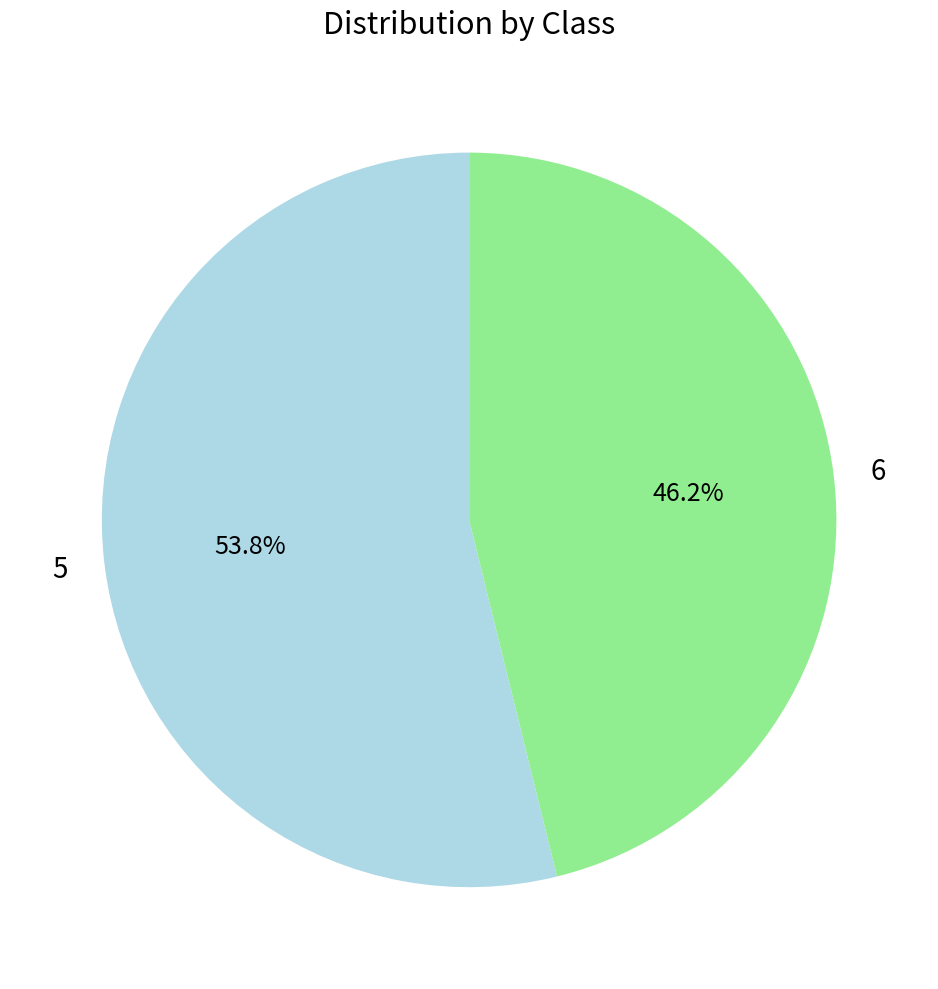

To the nearest percent, what is the difference between the largest and smallest slice percentages?

8%